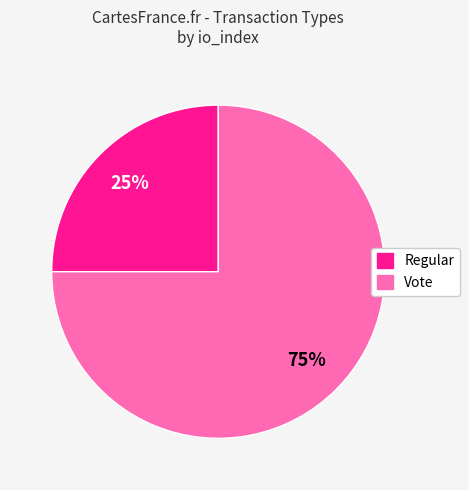

Which has a higher value, Vote or Regular?

Vote